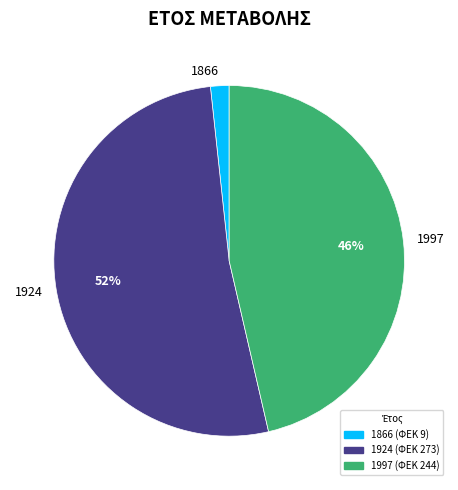

Combined, do 1997 and 1924 account for over 50%?

Yes